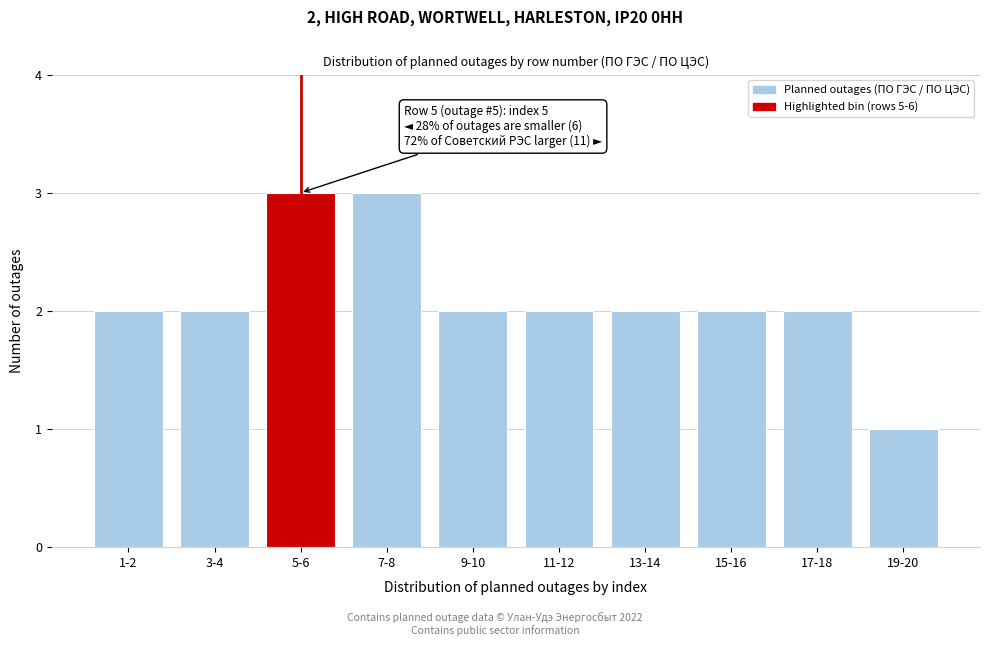

Reading left to right, what are all the values shown in this chart?

1-2=2	3-4=2	5-6=3	7-8=3	9-10=2	11-12=2	13-14=2	15-16=2	17-18=2	19-20=1